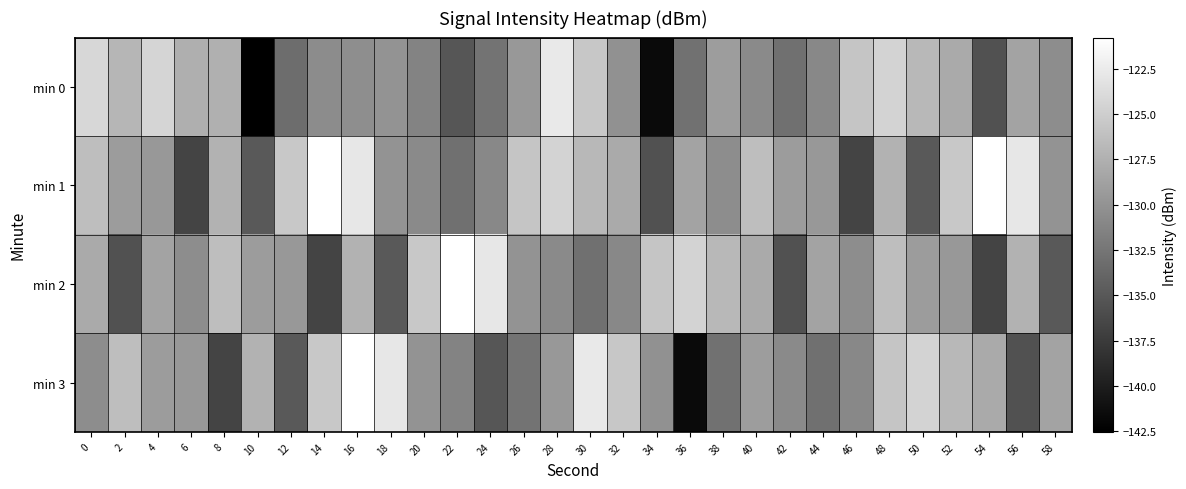

Which has a higher value, 56 or 32?

56